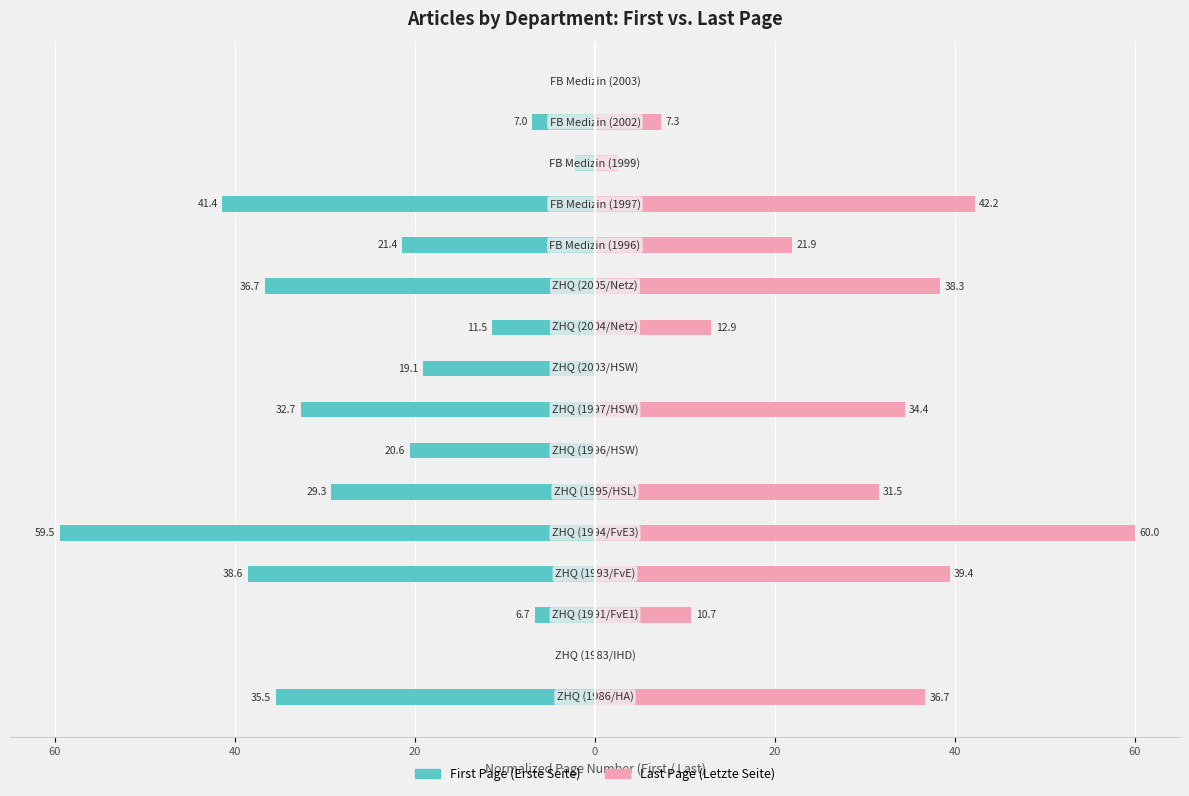

Reading left to right, list all the values displayed in this chart.

First Page (Erste Seite): -35.5	0.0	-6.7	-38.6	-59.5	-29.3	-20.6	-32.7	-19.1	-11.5	-36.7	-21.4	-41.4	-2.2	-7.0	0.0
Last Page (Letzte Seite): 36.7	0.0	10.7	39.4	60.0	31.5	0.0	34.4	0.0	12.9	38.3	21.9	42.2	2.5	7.3	0.0